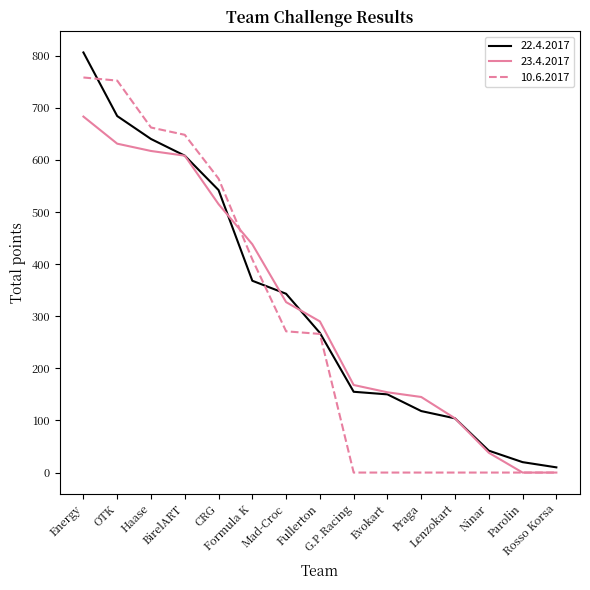

Is the value of 10.6.2017 at G.P.Racing greater than the value of 23.4.2017 at Fullerton?

No